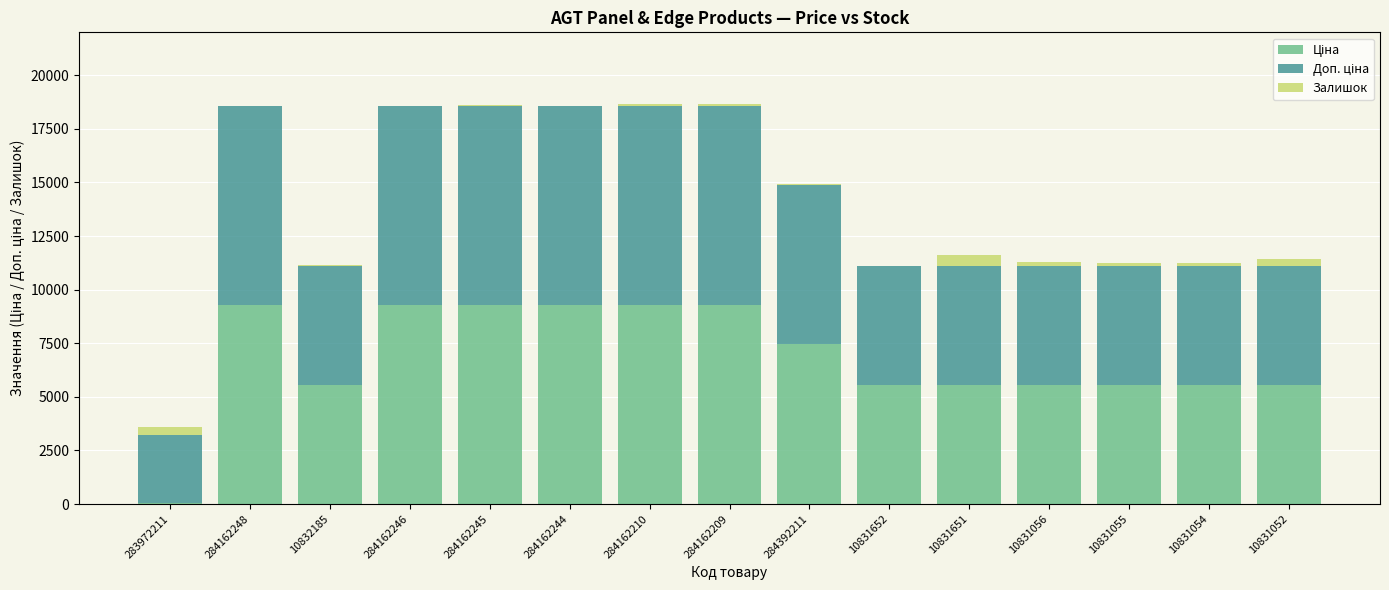

What is the total value across all series at 10831652?

11120.7